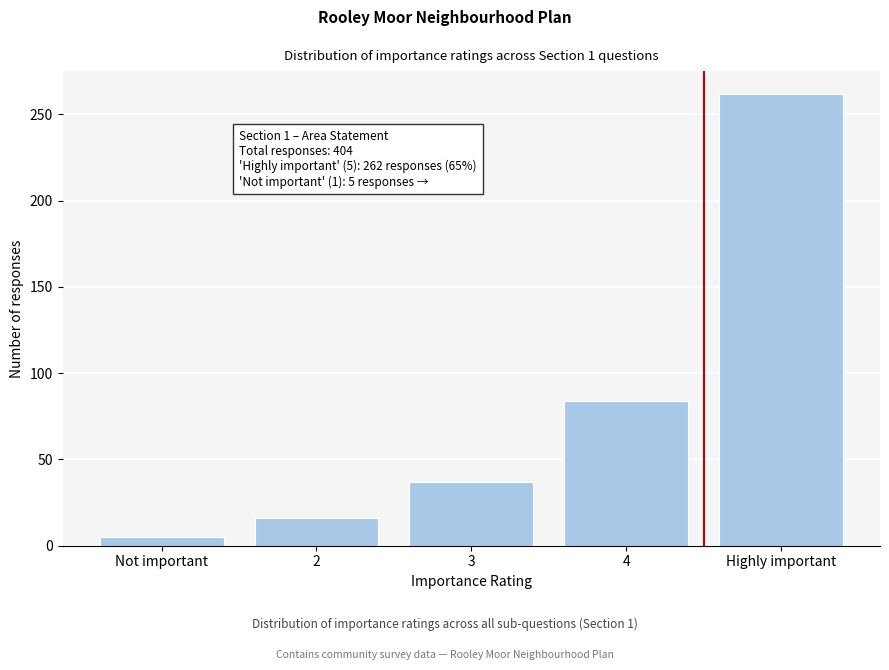

Reading right to left, list all the values displayed in this chart.

Highly important=262	4=84	3=37	2=16	Not important=5